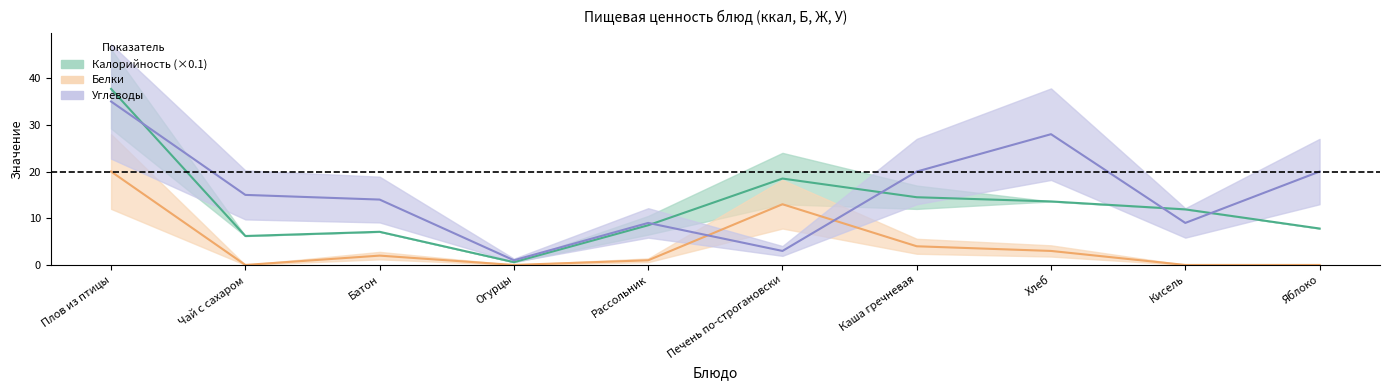

What is the average value of the Углеводы series?

15.4